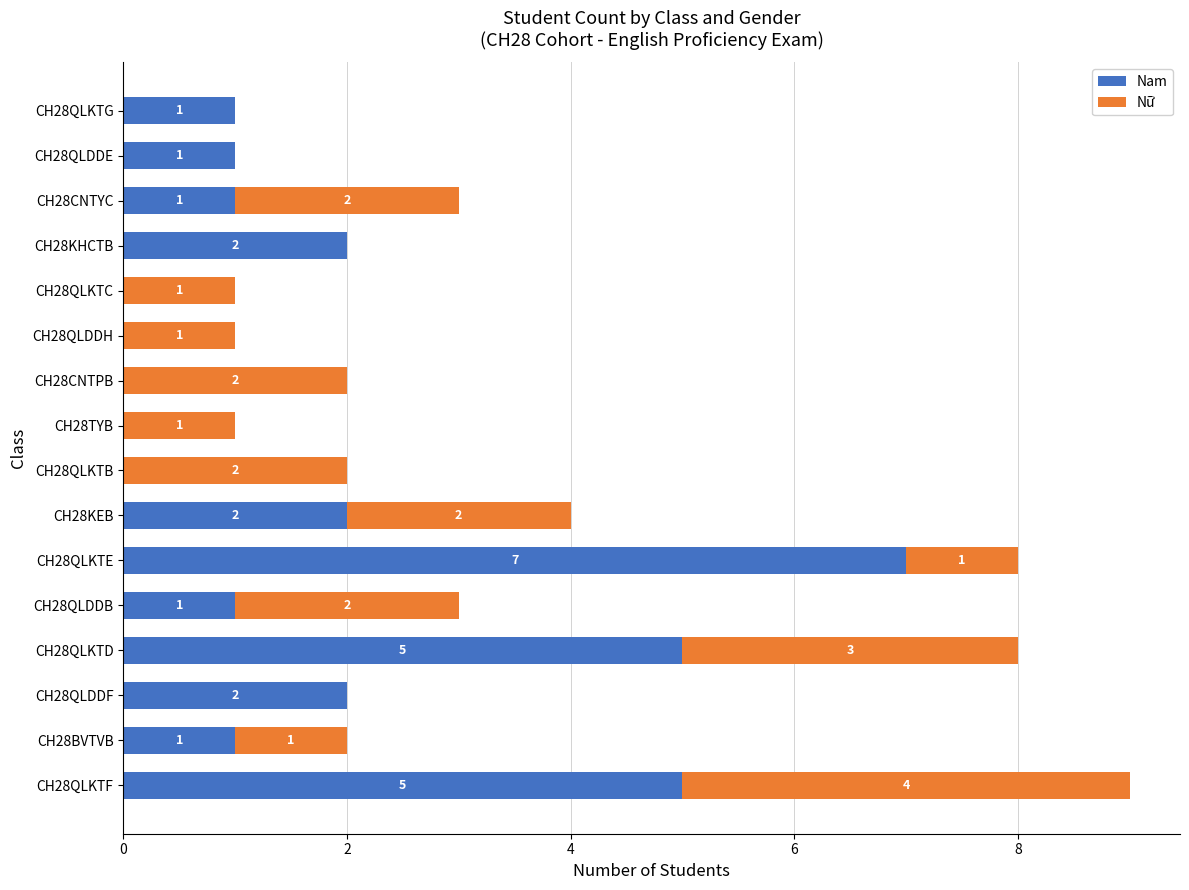

At which category is the sum across all series the highest?

CH28QLKTF